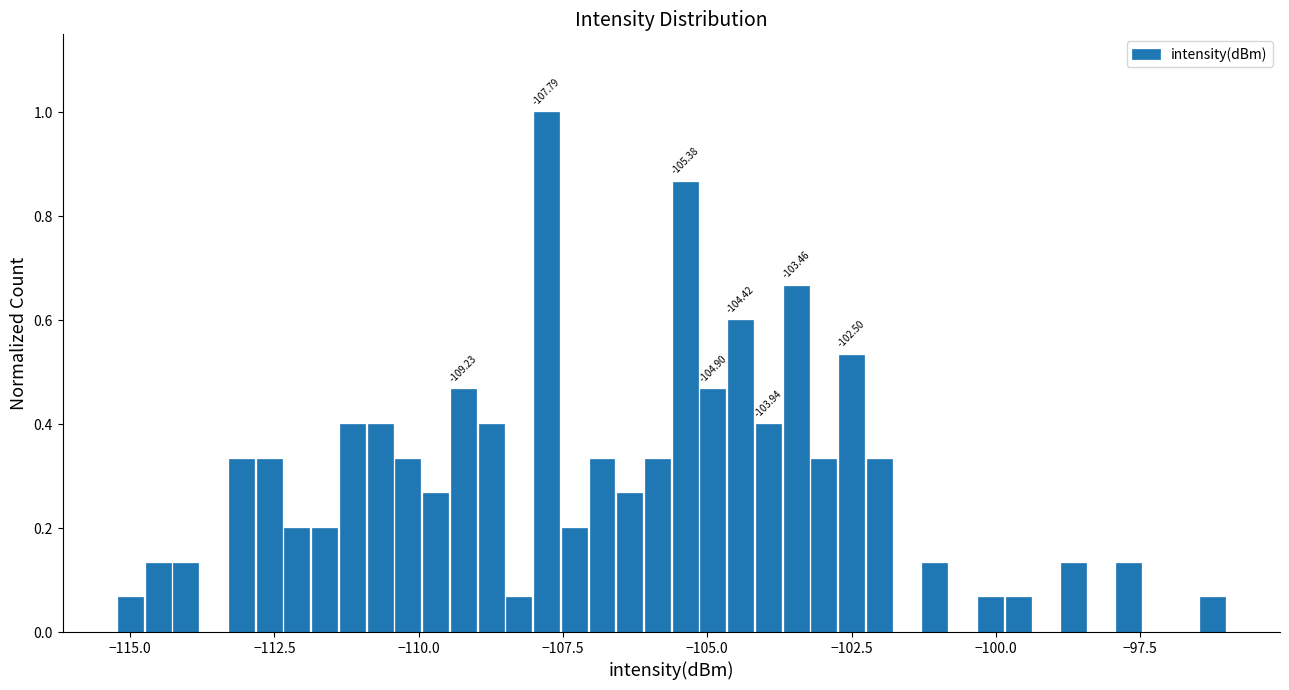

Around what value on the x-axis is the tallest bar? Give the approximate position of its centre, as read against the axis.

-108.0